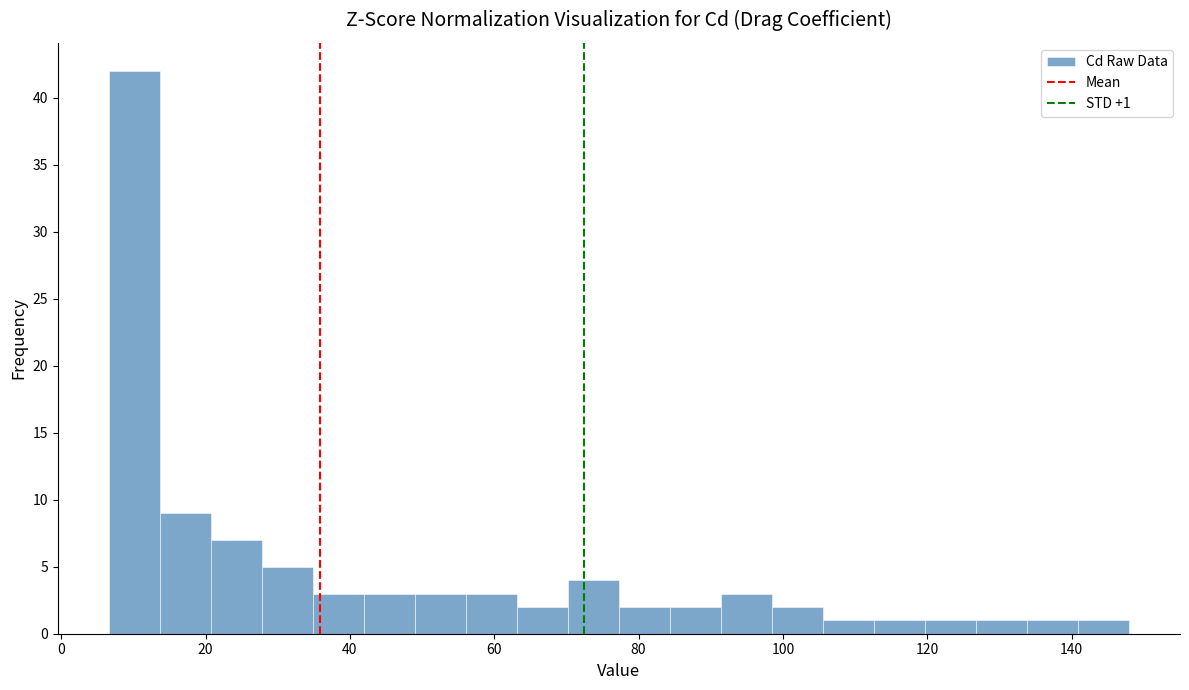

Around what value on the x-axis is the tallest bar? Give the approximate position of its centre, as read against the axis.

10